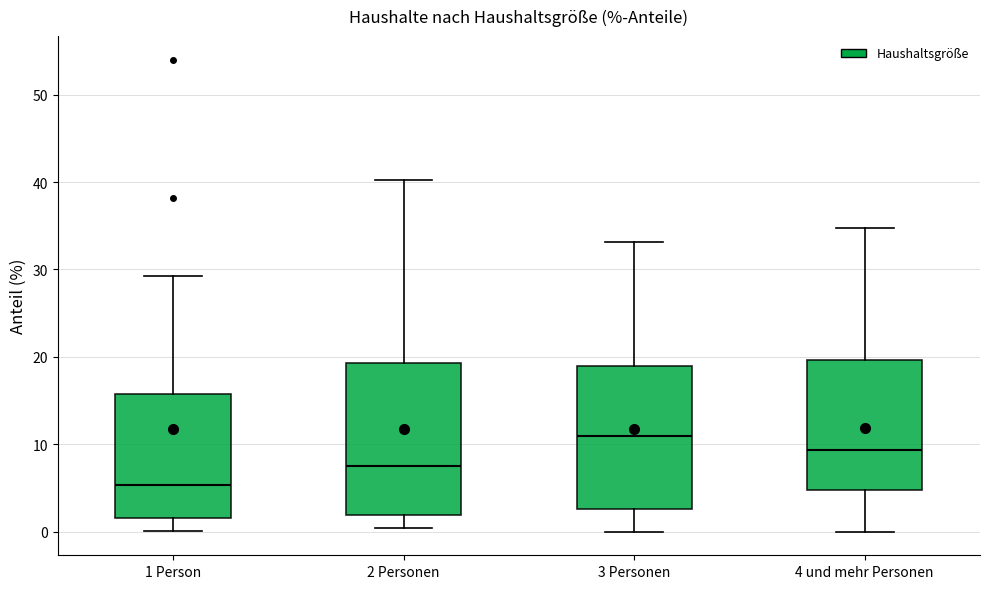

Which box's median line is the lowest?

1 Person